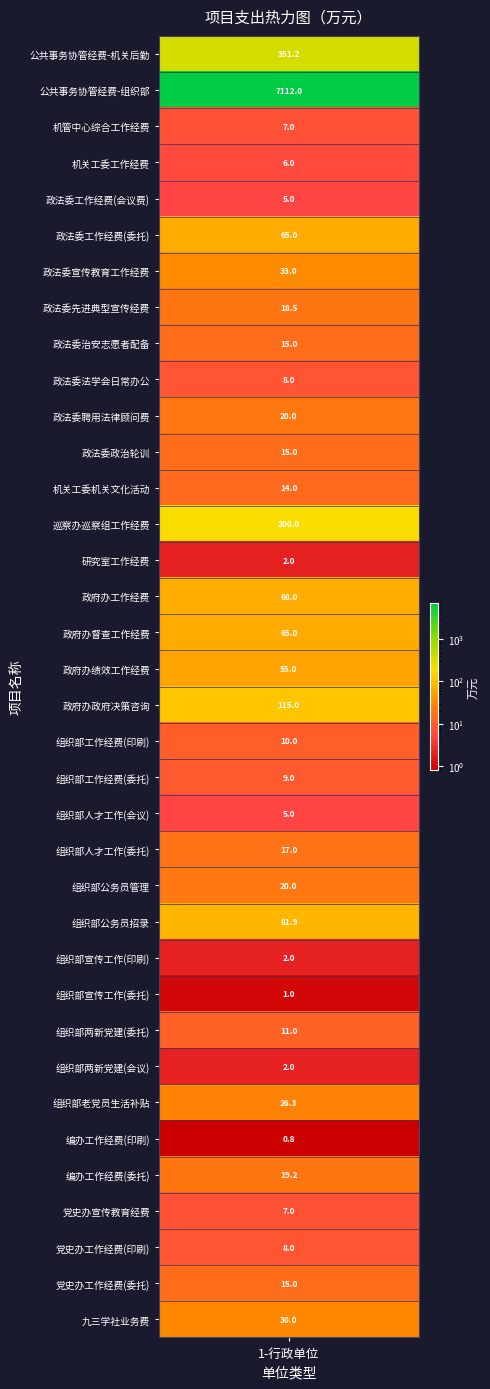

What is the greatest value displayed?

7112.0